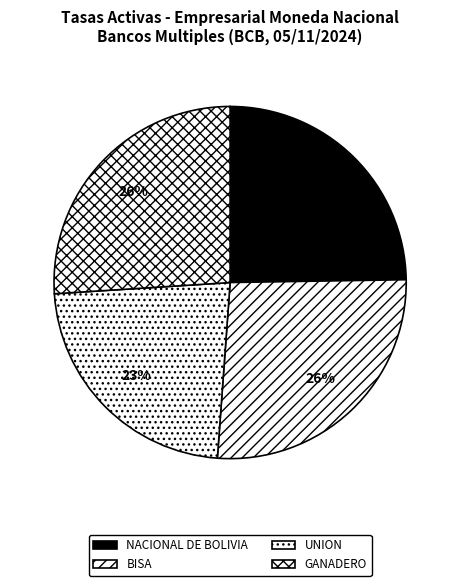

The GANADERO slice represents 33% of the pie. True or false?

False